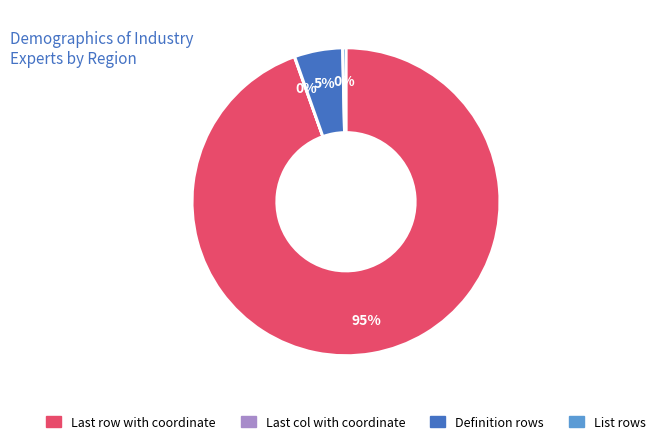

Approximately how many times larger is the value at Definition rows compared to List rows?

14.0